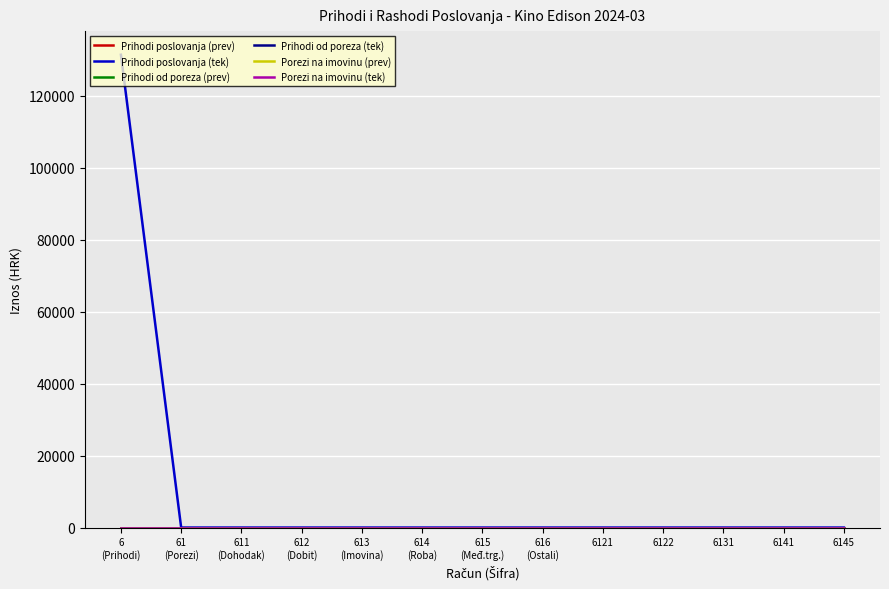

True or false: Porezi na imovinu (prev) has more than 0 interior local peaks.

False